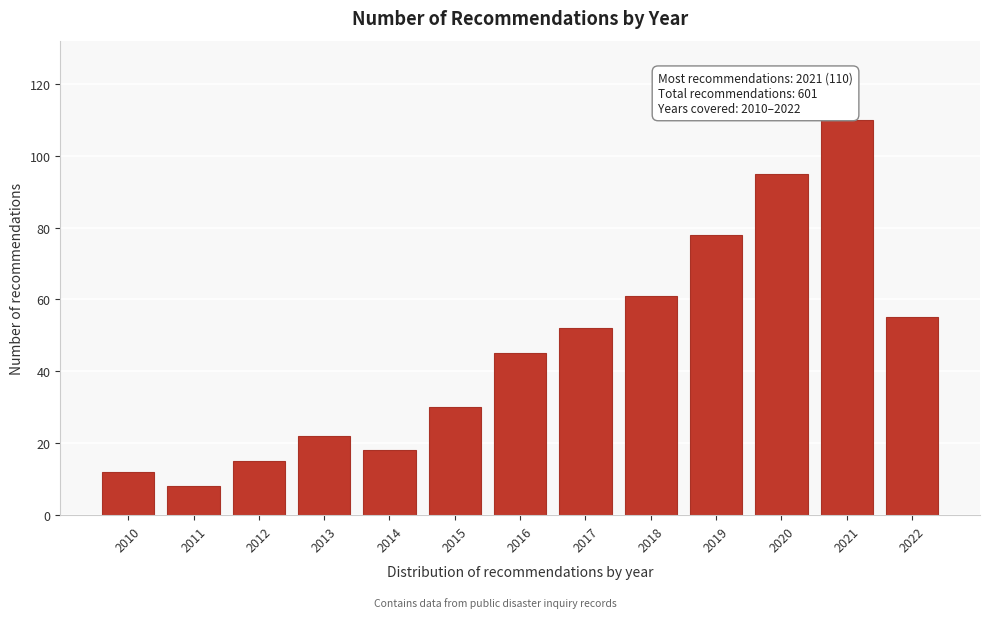

Reading right to left, transcribe all the data shown in this chart.

2022=55	2021=110	2020=95	2019=78	2018=61	2017=52	2016=45	2015=30	2014=18	2013=22	2012=15	2011=8	2010=12